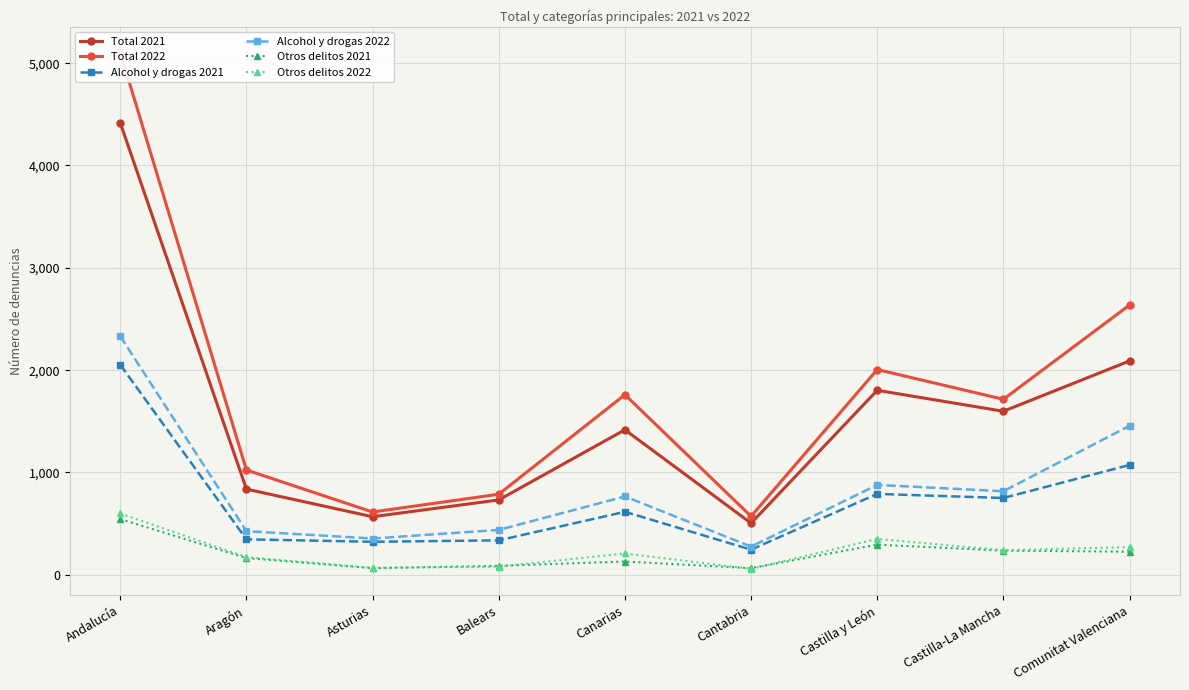

Reading left to right, extract all data points from this chart.

Total 2021: Andalucía=4416	Aragón=835	Asturias=565	Balears=729	Canarias=1415	Cantabria=502	Castilla y León=1801	Castilla-La Mancha=1596	Comunitat Valenciana=2088
Total 2022: Andalucía=5105	Aragón=1022	Asturias=611	Balears=785	Canarias=1758	Cantabria=569	Castilla y León=2004	Castilla-La Mancha=1713	Comunitat Valenciana=2635
Alcohol y drogas 2021: Andalucía=2051	Aragón=344	Asturias=320	Balears=334	Canarias=613	Cantabria=243	Castilla y León=788	Castilla-La Mancha=748	Comunitat Valenciana=1071
Alcohol y drogas 2022: Andalucía=2330	Aragón=424	Asturias=352	Balears=436	Canarias=763	Cantabria=273	Castilla y León=876	Castilla-La Mancha=814	Comunitat Valenciana=1454
Otros delitos 2021: Andalucía=542	Aragón=161	Asturias=62	Balears=85	Canarias=127	Cantabria=62	Castilla y León=292	Castilla-La Mancha=233	Comunitat Valenciana=223
Otros delitos 2022: Andalucía=597	Aragón=170	Asturias=65	Balears=77	Canarias=206	Cantabria=55	Castilla y León=348	Castilla-La Mancha=238	Comunitat Valenciana=268